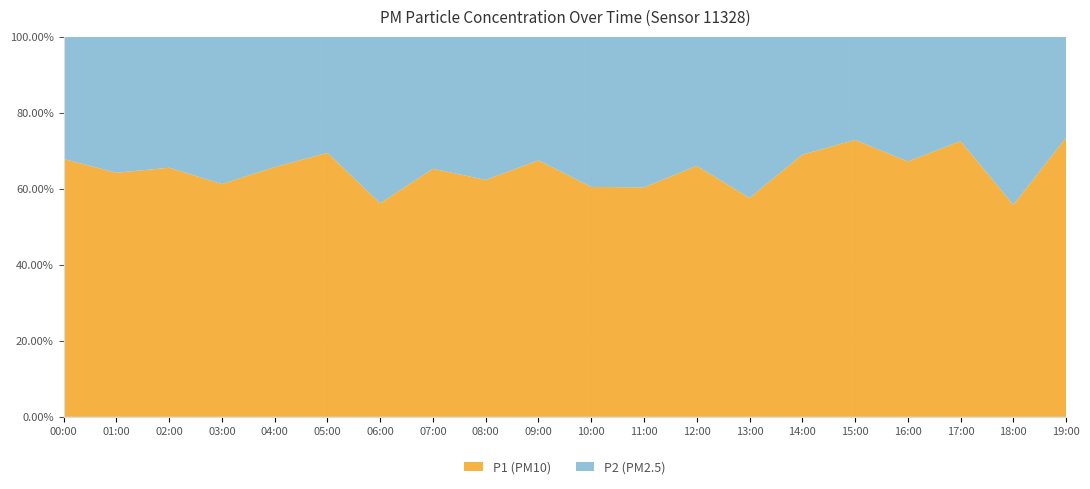

The P1 (PM10) series shows 47.0 at 09:00. True or false?

False